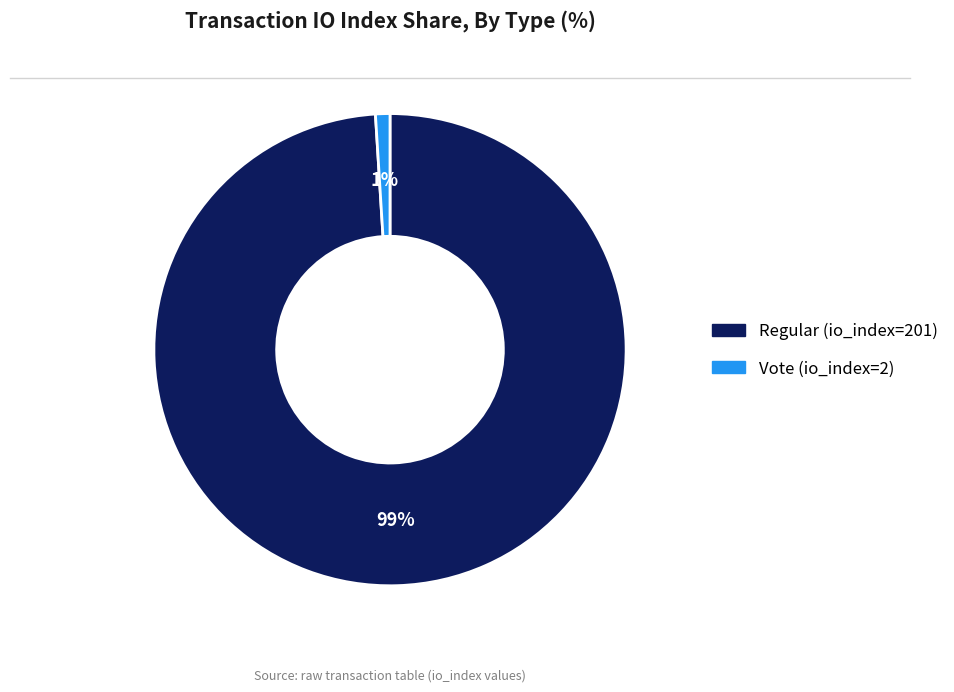

Rank the categories by value from lowest to highest.

Vote (io_index=2), Regular (io_index=201)